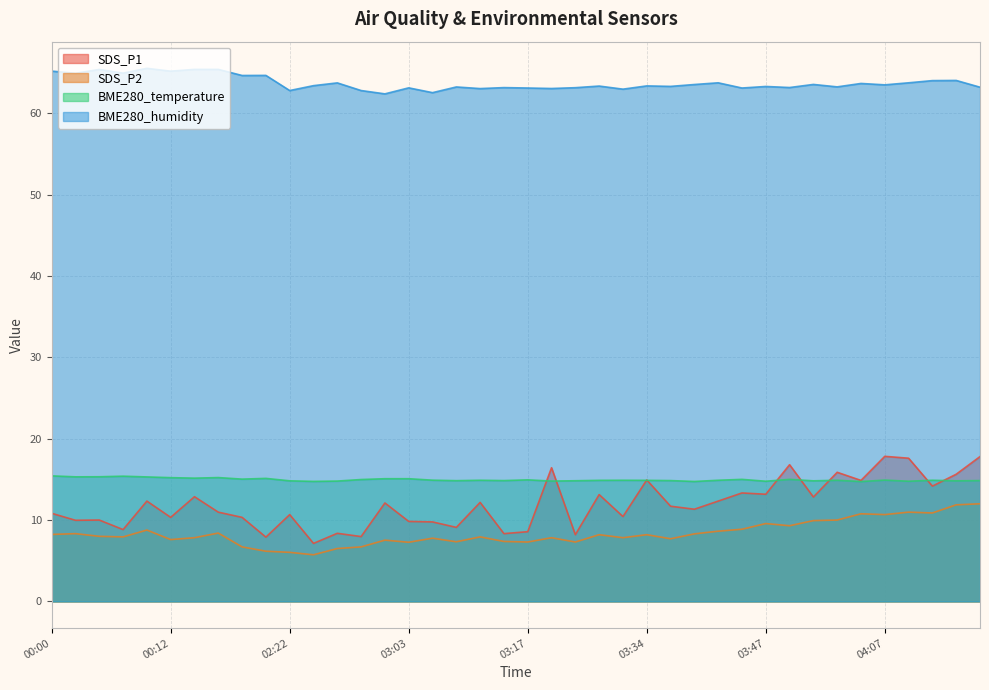

True or false: SDS_P1 has more than 0 interior local peaks.

True